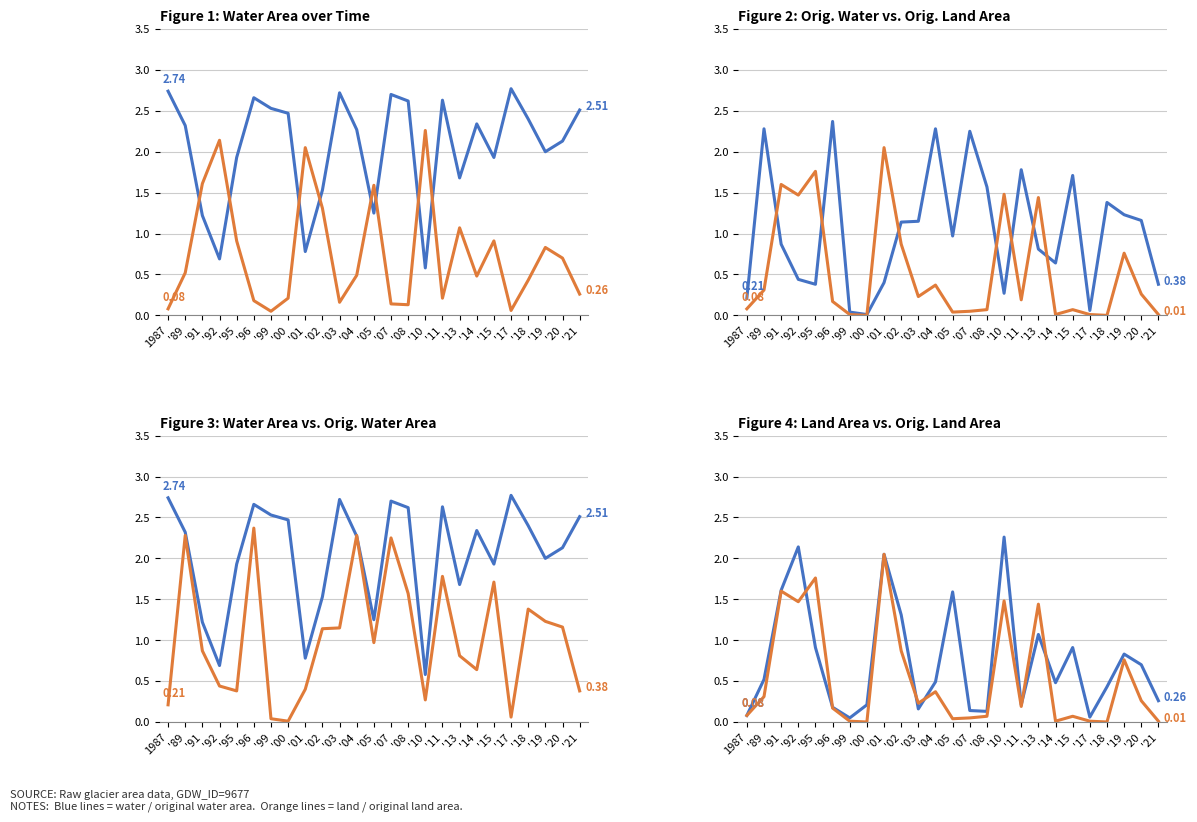

What is the difference between the maximum and second lowest values in the origlandArea series?

2.0